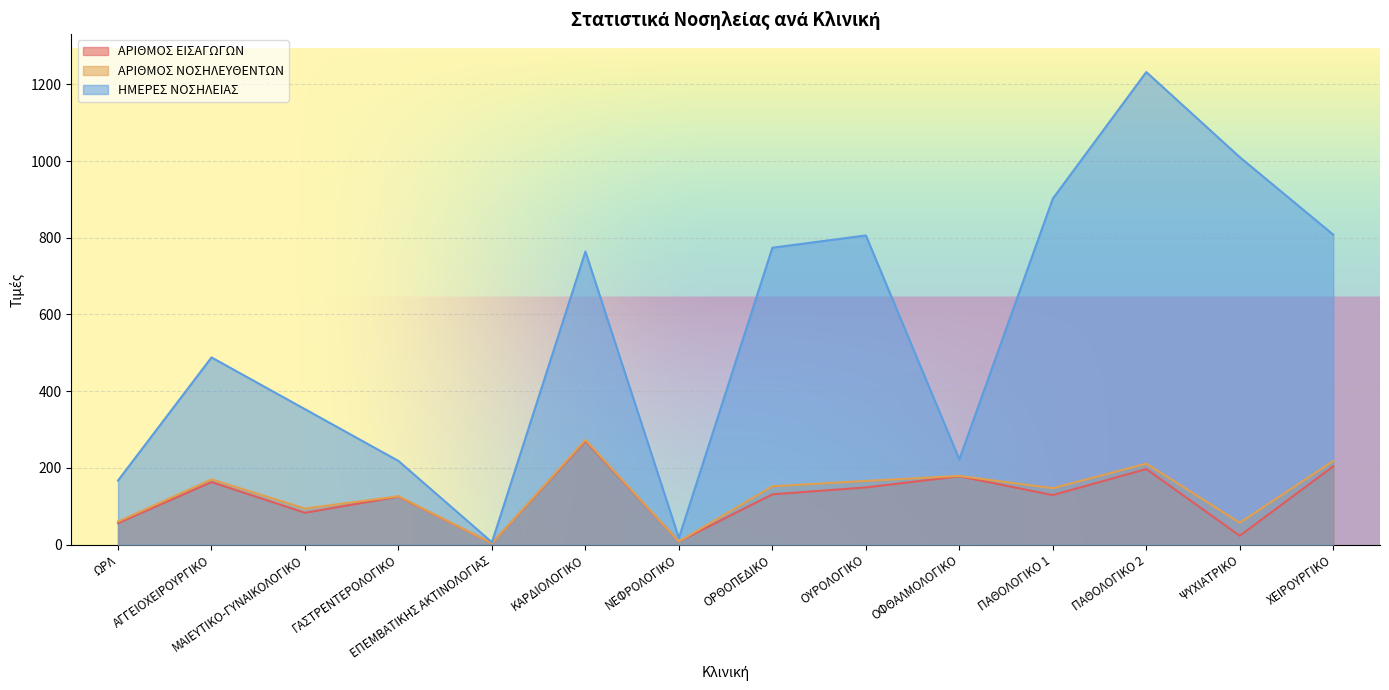

What is the average value of the ΑΡΙΘΜΟΣ ΝΟΣΗΛΕΥΘΕΝΤΩΝ series?

133